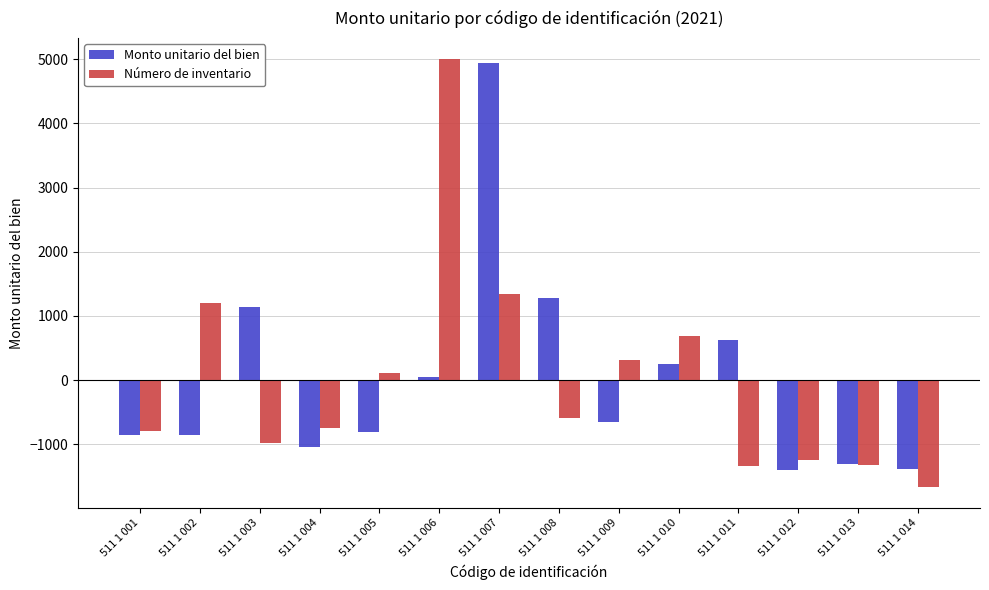

Where is Monto unitario del bien nearest to the value 1770?

511 1 008